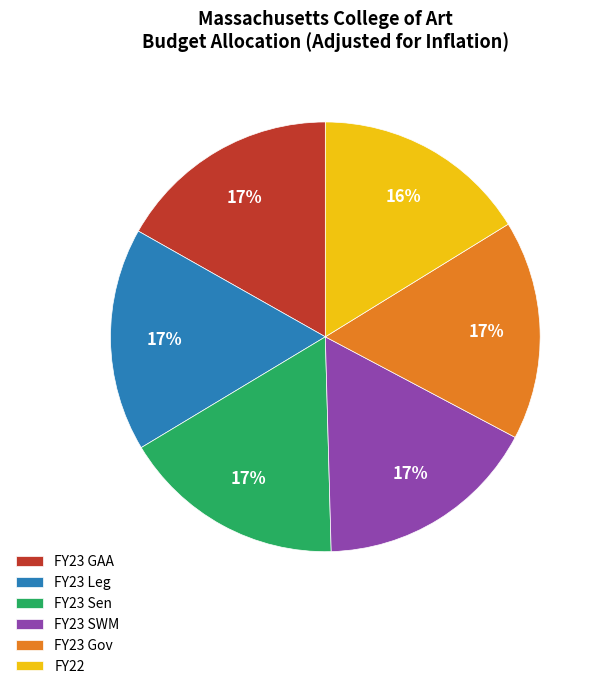

Do FY23 Leg and FY23 Sen together represent more than half of the pie?

No